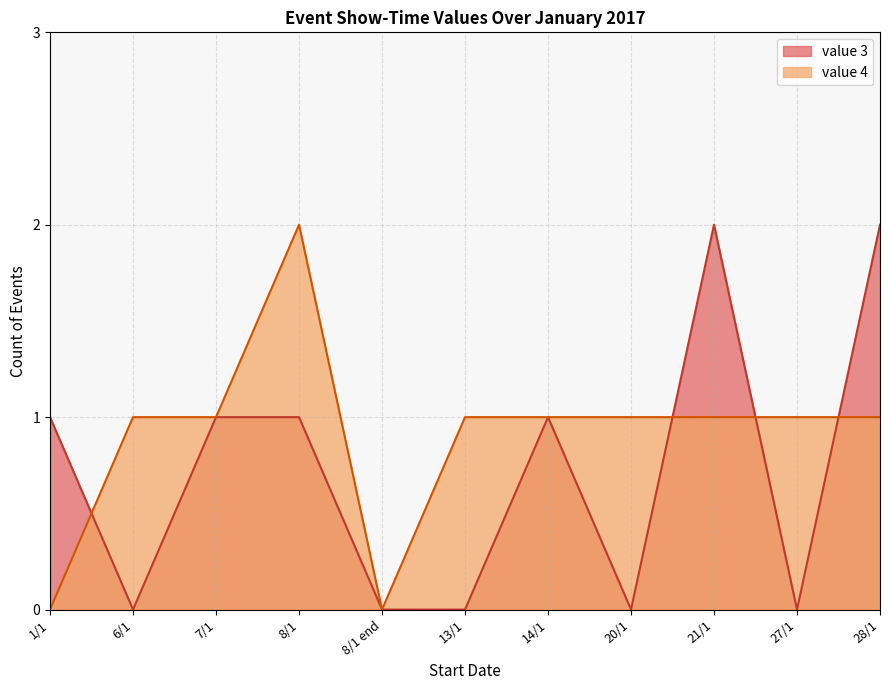

Which series has the largest total across all categories?

value 4